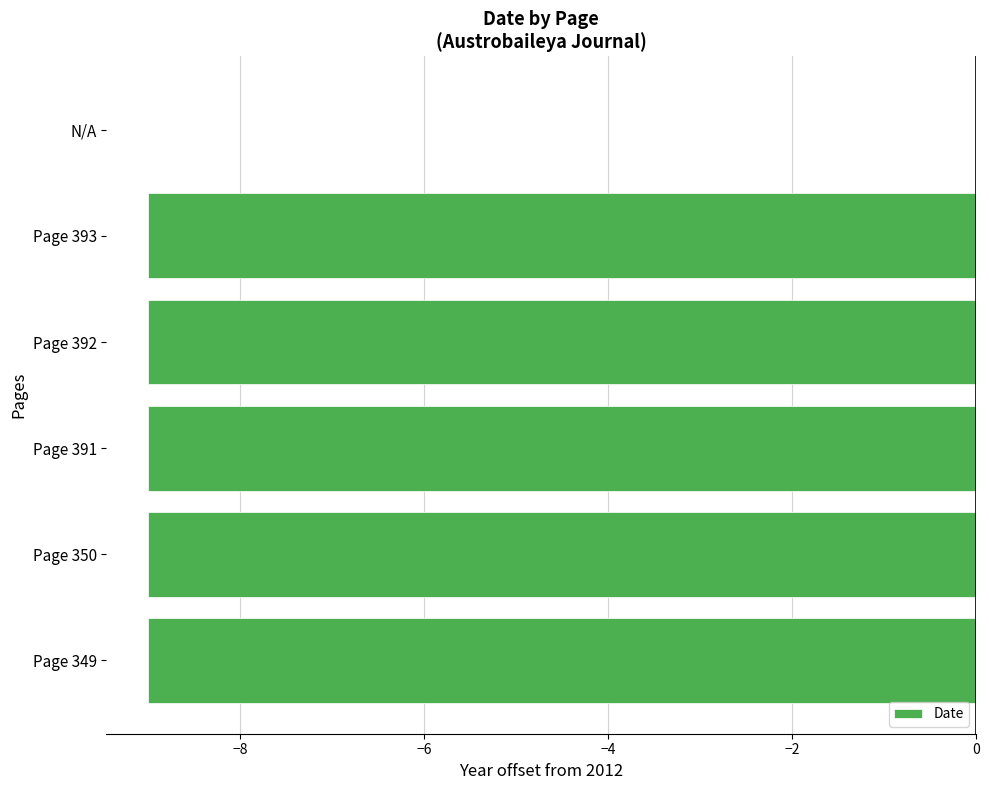

The chart shows a value of -9 at Page 393. True or false?

True